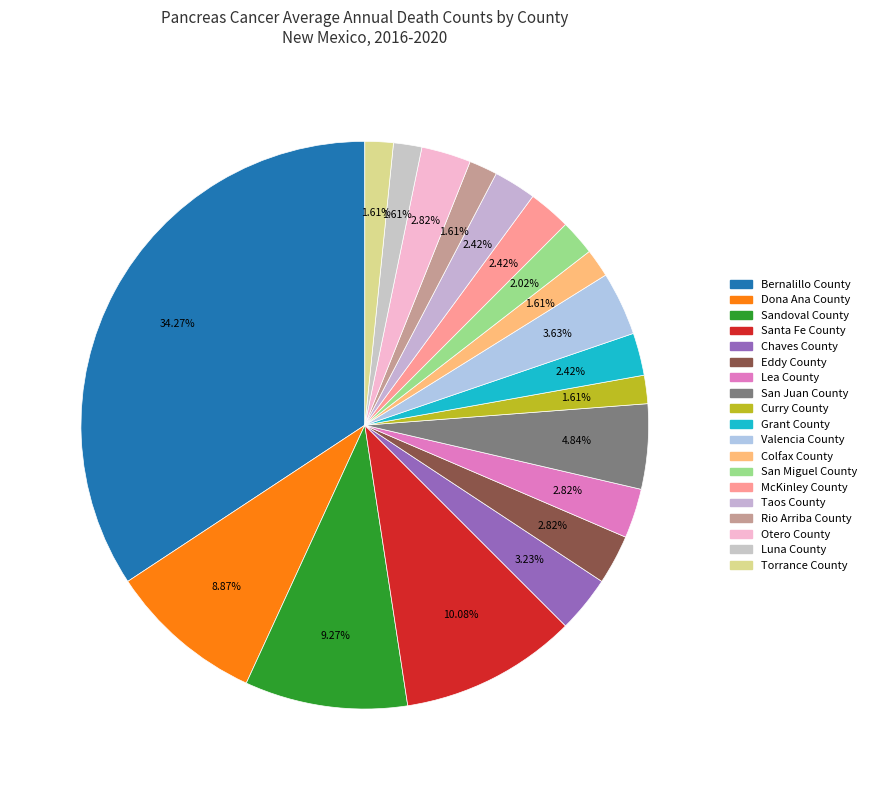

To the nearest percent, what is the combined percentage of Torrance County and McKinley County?

4%